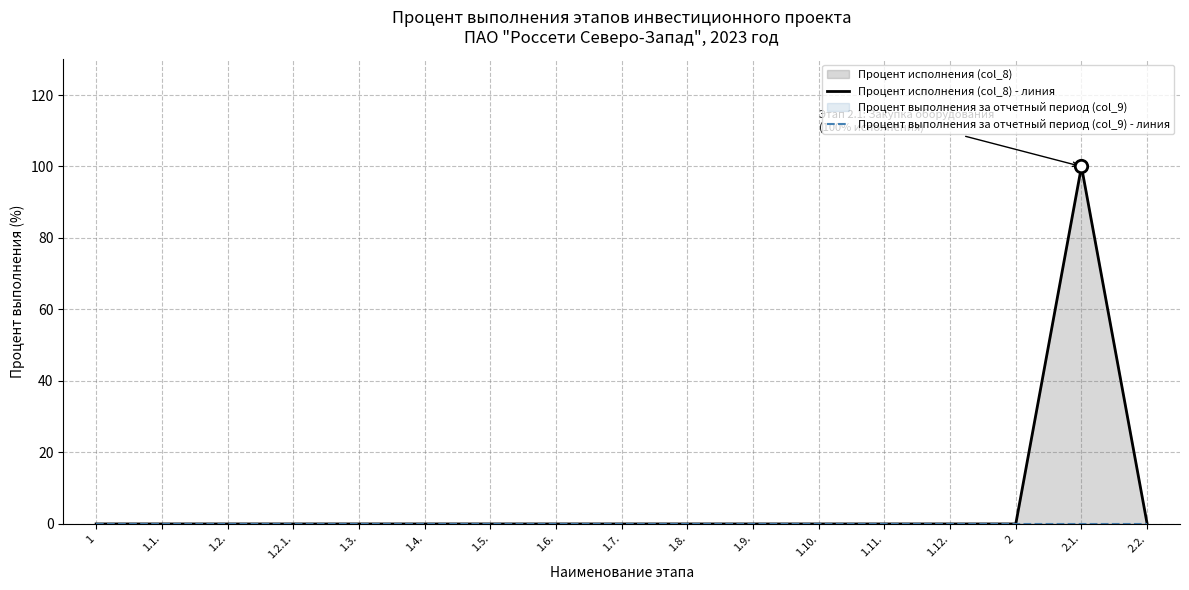

Which series contains the highest Y value?

Процент исполнения (col_8) - линия